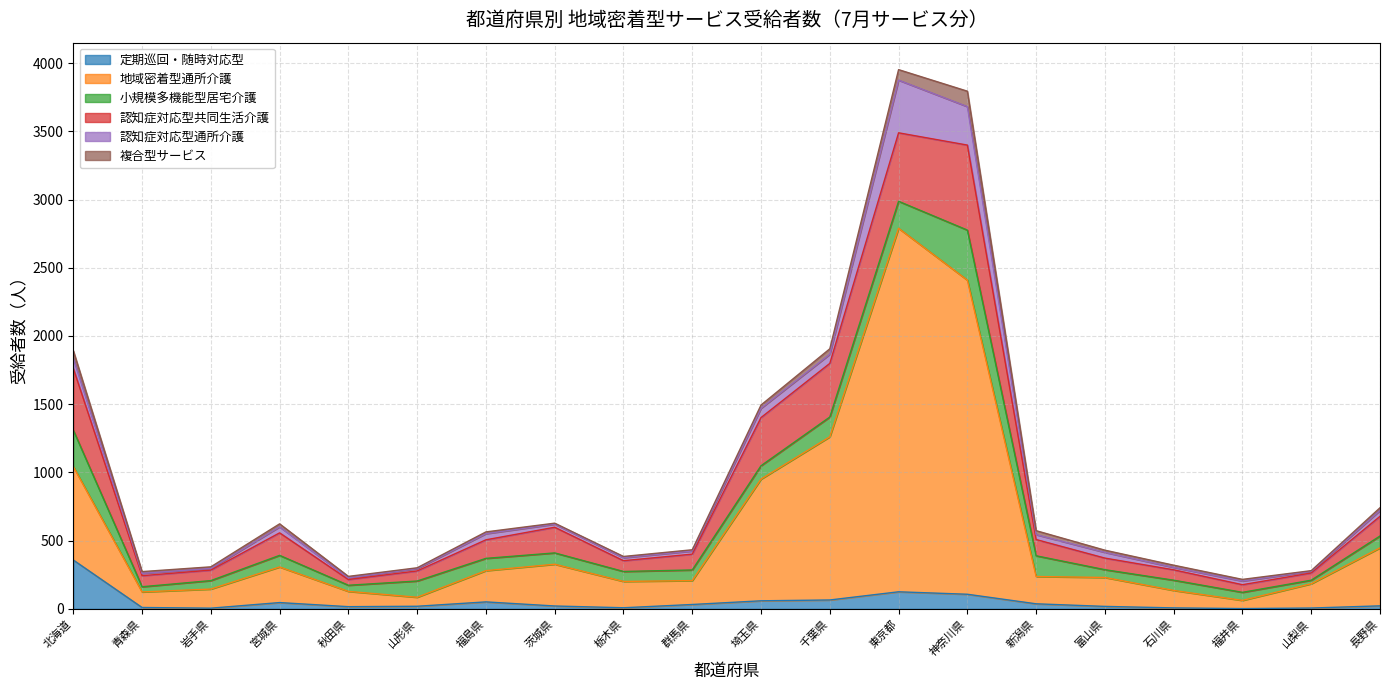

Reading right to left, extract all data points from this chart.

定期巡回・随時対応型: 22	6	2	7	18	37	107	125	65	59	32	8	21	51	19	16	46	5	10	358
地域密着型通所介護: 425	178	60	128	212	200	2302	2664	1196	892	175	193	306	229	66	112	261	140	114	685
小規模多機能型居宅介護: 87	26	59	75	57	152	367	198	145	98	78	73	83	90	119	45	85	62	38	267
認知症対応型共同生活介護: 144	53	56	76	85	119	623	502	393	353	116	79	188	136	74	42	165	77	81	453
認知症対応型通所介護: 43	12	27	18	42	36	282	386	67	68	23	22	23	45	17	12	44	12	17	74
複合型サービス: 20	5	12	16	16	29	113	77	40	24	9	9	7	13	6	11	22	12	13	56